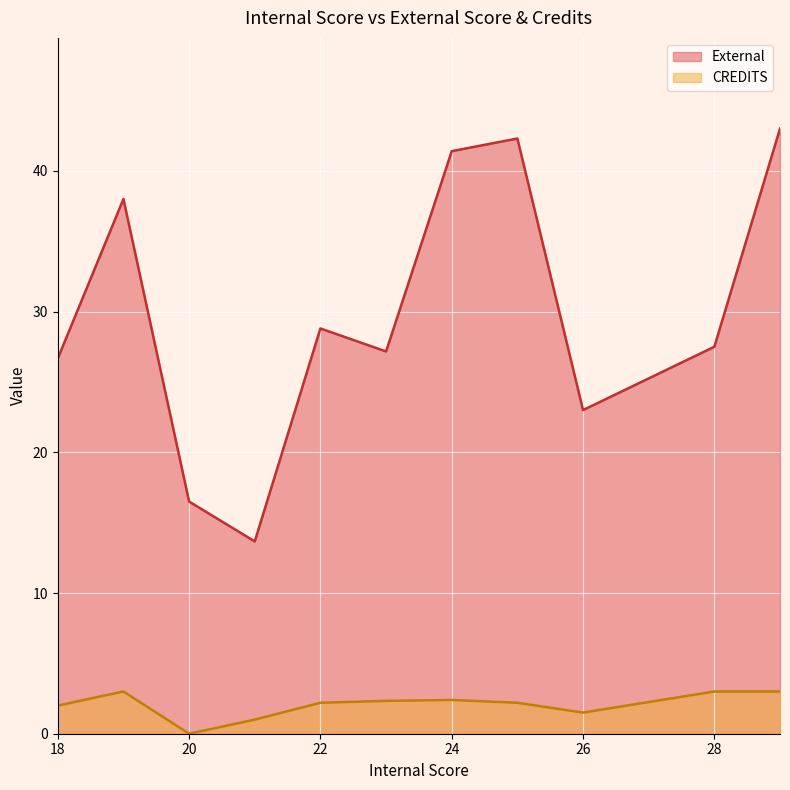

At 26, list the series in order from smallest to largest.

CREDITS, External